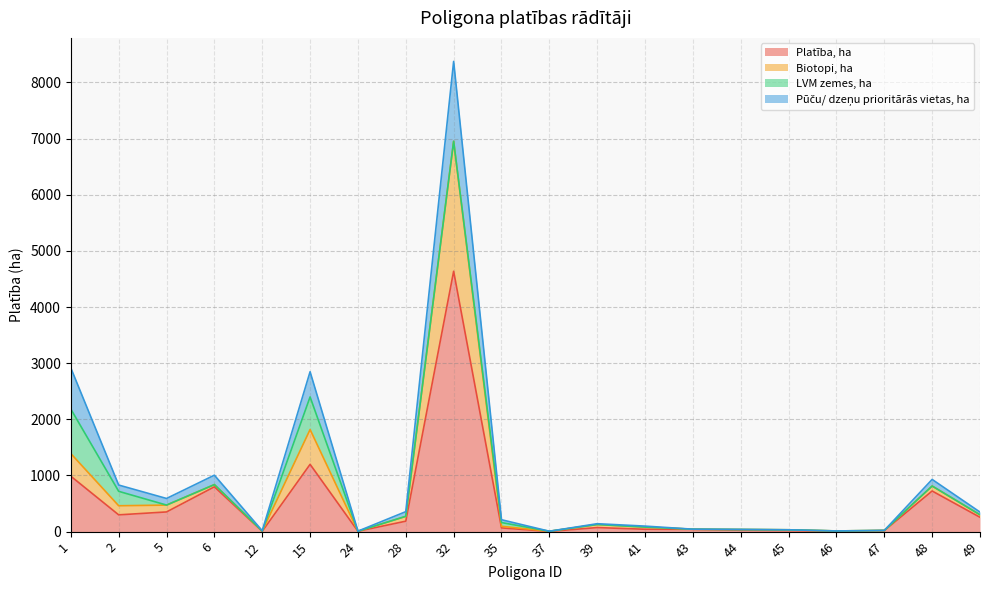

What is the sum of the Biotopi, ha values at 47 and 43?

64.4